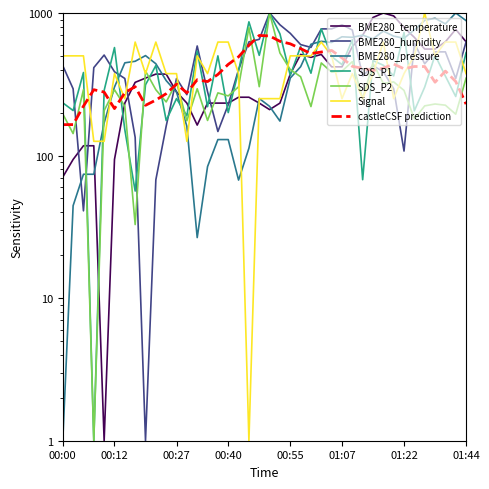

Rank the categories by BME280_humidity value from lowest to highest.

00:20, 00:05, 00:22, 01:22, 00:17, 00:37, 00:25, 00:40, 00:30, 00:35, 00:02, 01:19, 00:15, 00:27, 01:41, 01:12, 00:12, 01:17, 00:42, 00:07, 00:00, 01:14, 01:27, 00:10, 01:30, 01:33, 00:59, 00:32, 00:57, 01:24, 00:45, 01:44, 00:47, 00:55, 01:09, 01:02, 01:04, 00:52, 01:07, 00:50